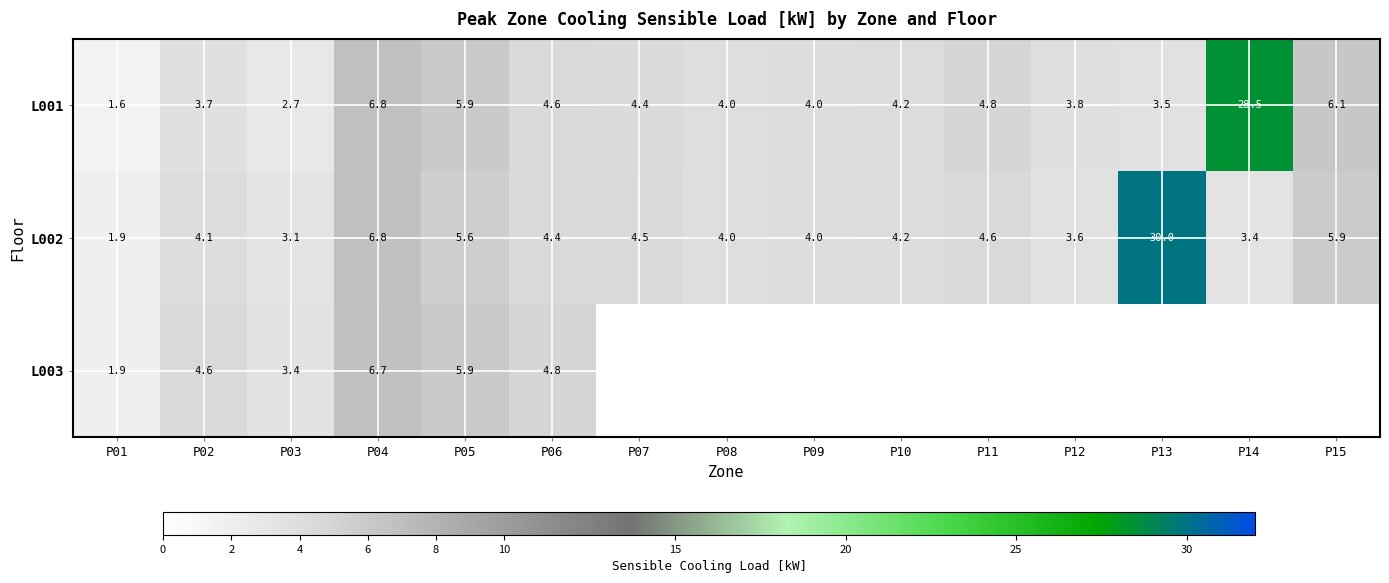

What is the total value across all series at P03?

9.2